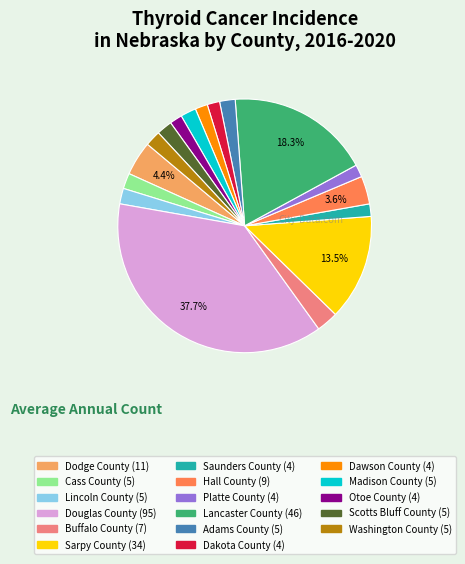

Approximately how many times larger is the value at Lancaster County compared to Madison County?

9.2